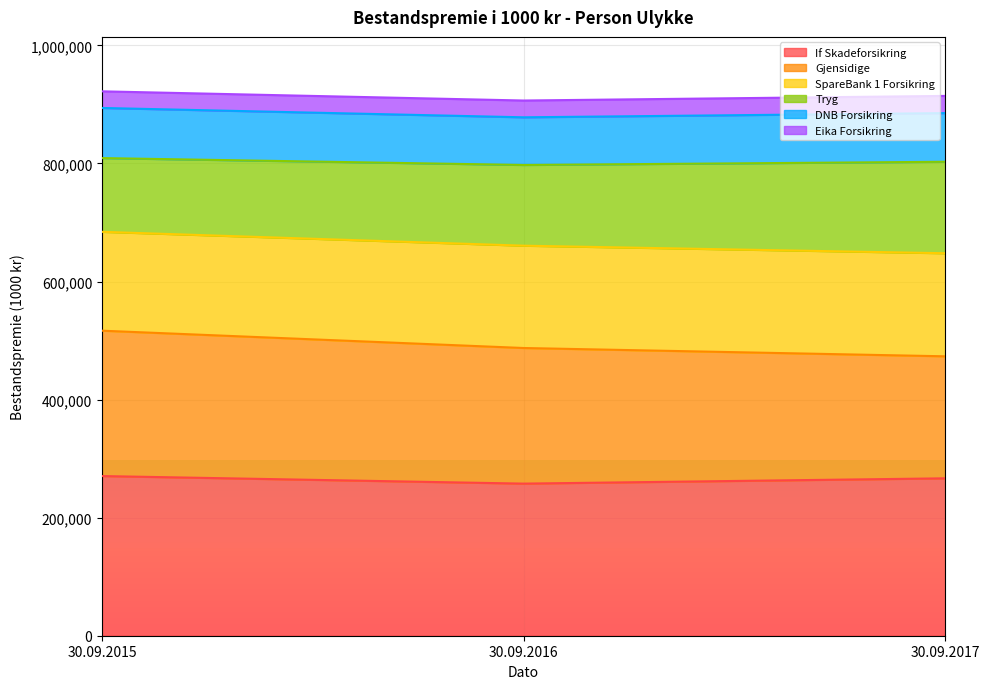

What is the total value across all series at 30.09.2015?

922197